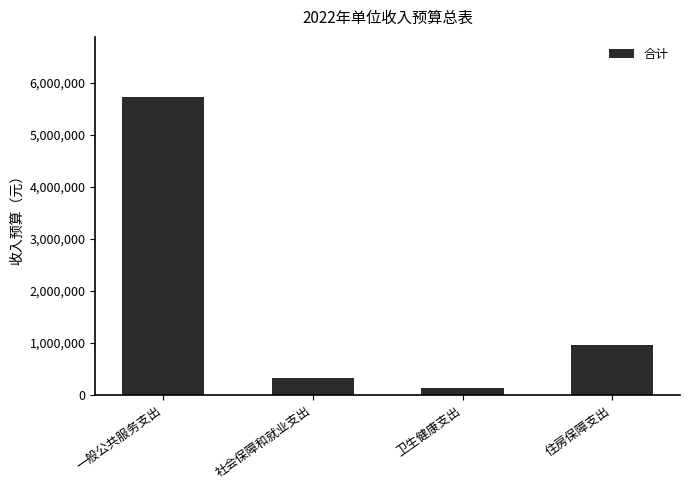

How many categories are shown in the chart?

4